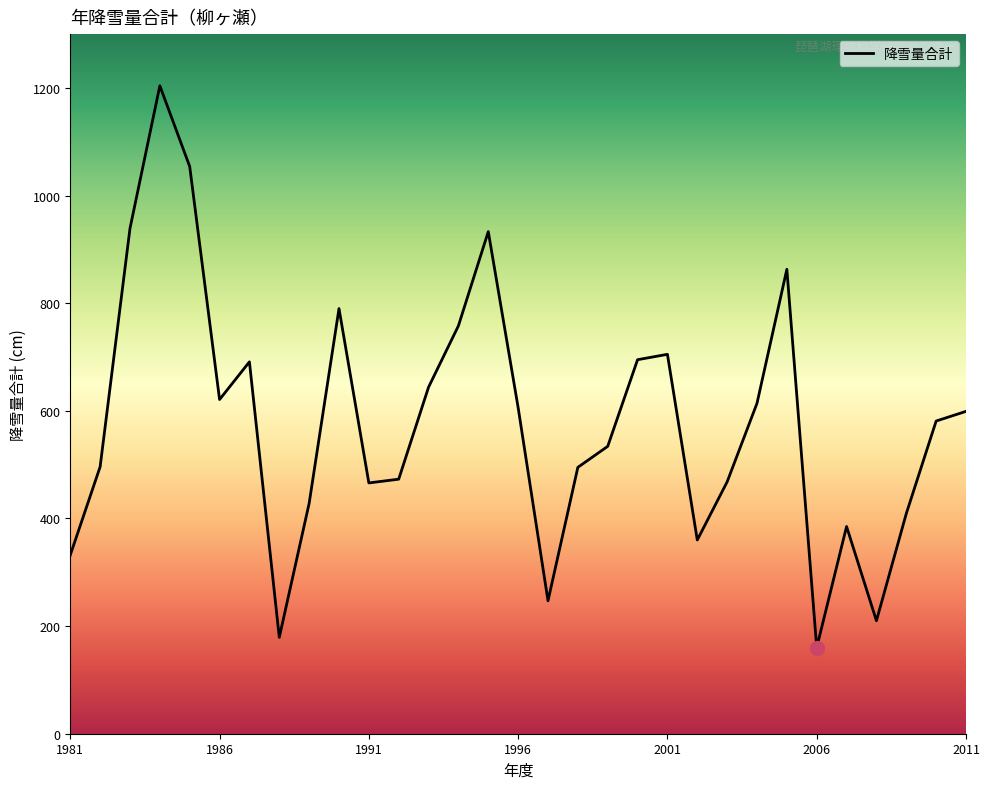

What is the greatest value displayed?

1204